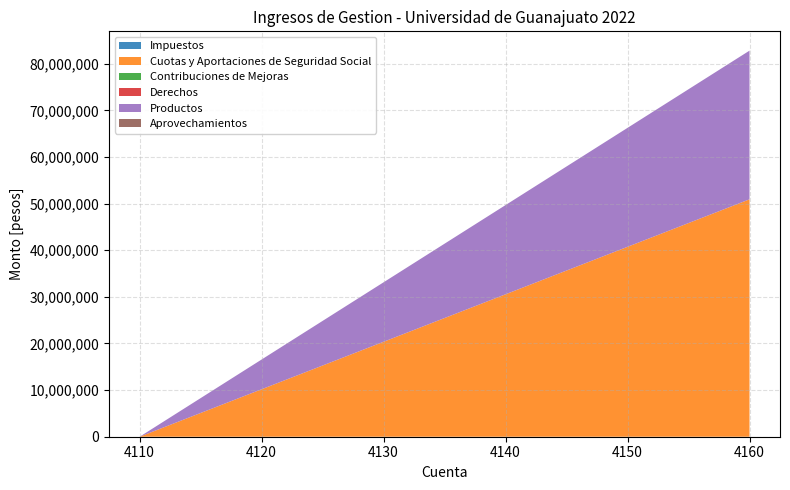

Reading left to right, list all the values displayed in this chart.

Impuestos=0	Cuotas y Aportaciones de Seguridad Social=50921516	Contribuciones de Mejoras=0	Derechos=0	Productos=31892425	Aprovechamientos=0